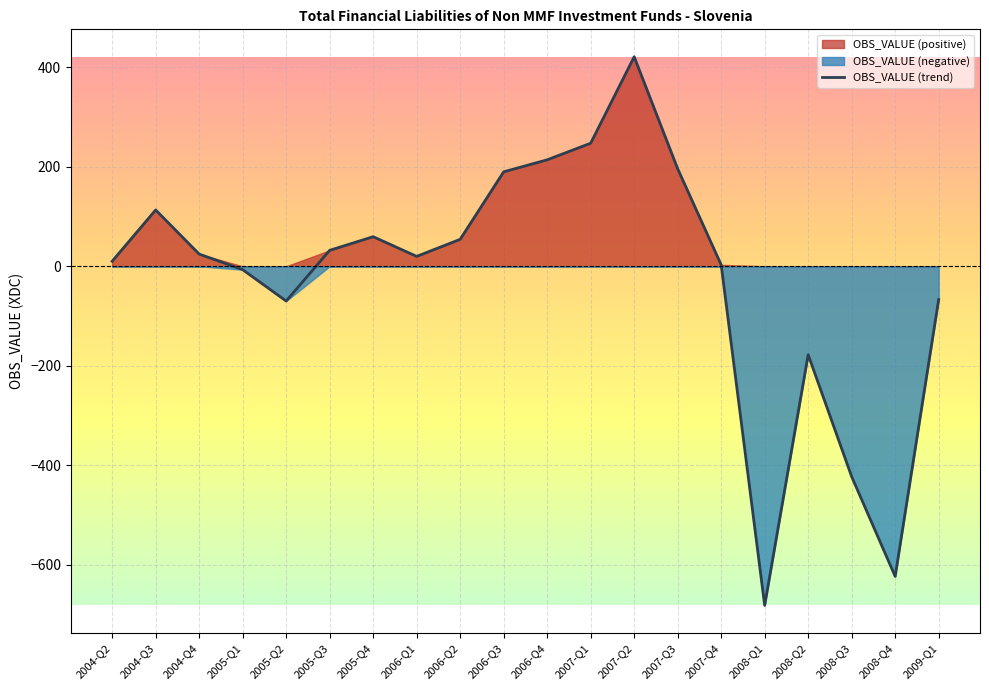

What is the sum of all values?

-464.1